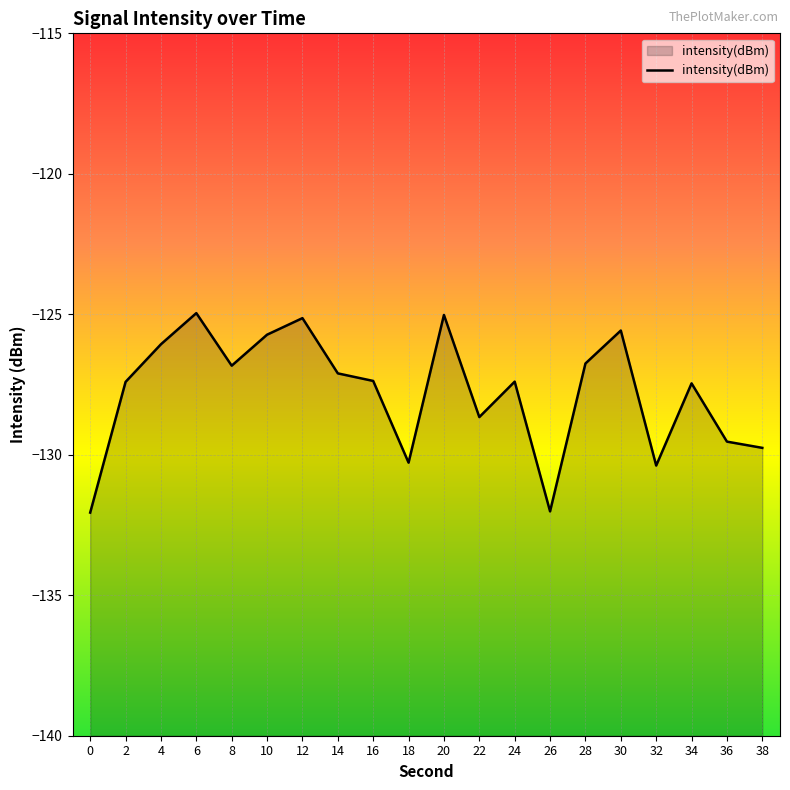

Which label corresponds to the largest value in the chart?

6